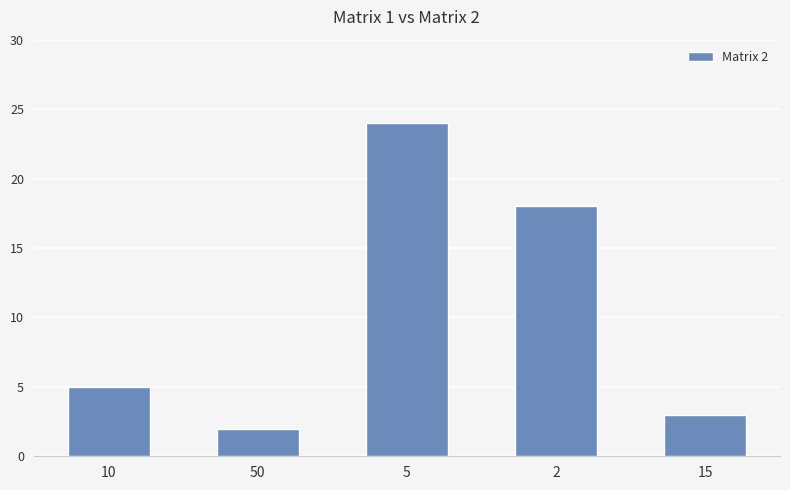

Are the bars horizontal?

No